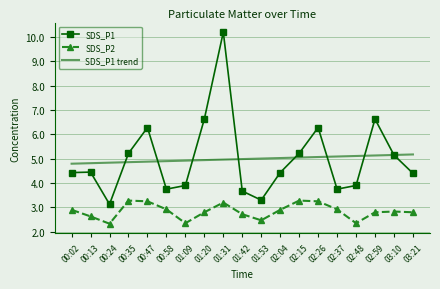

What is the spread (max minus min) of values at 00:35?

1.9